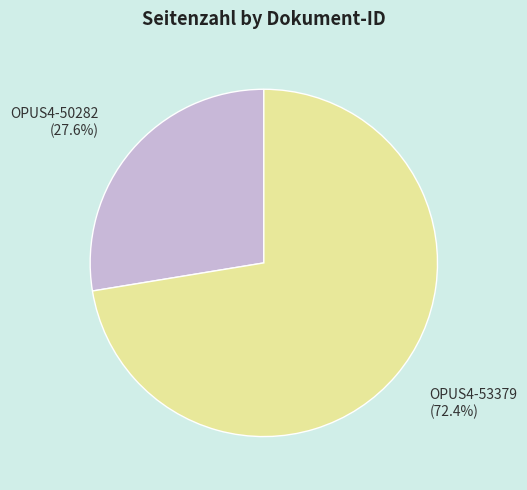

Count the number of slices in the pie.

2